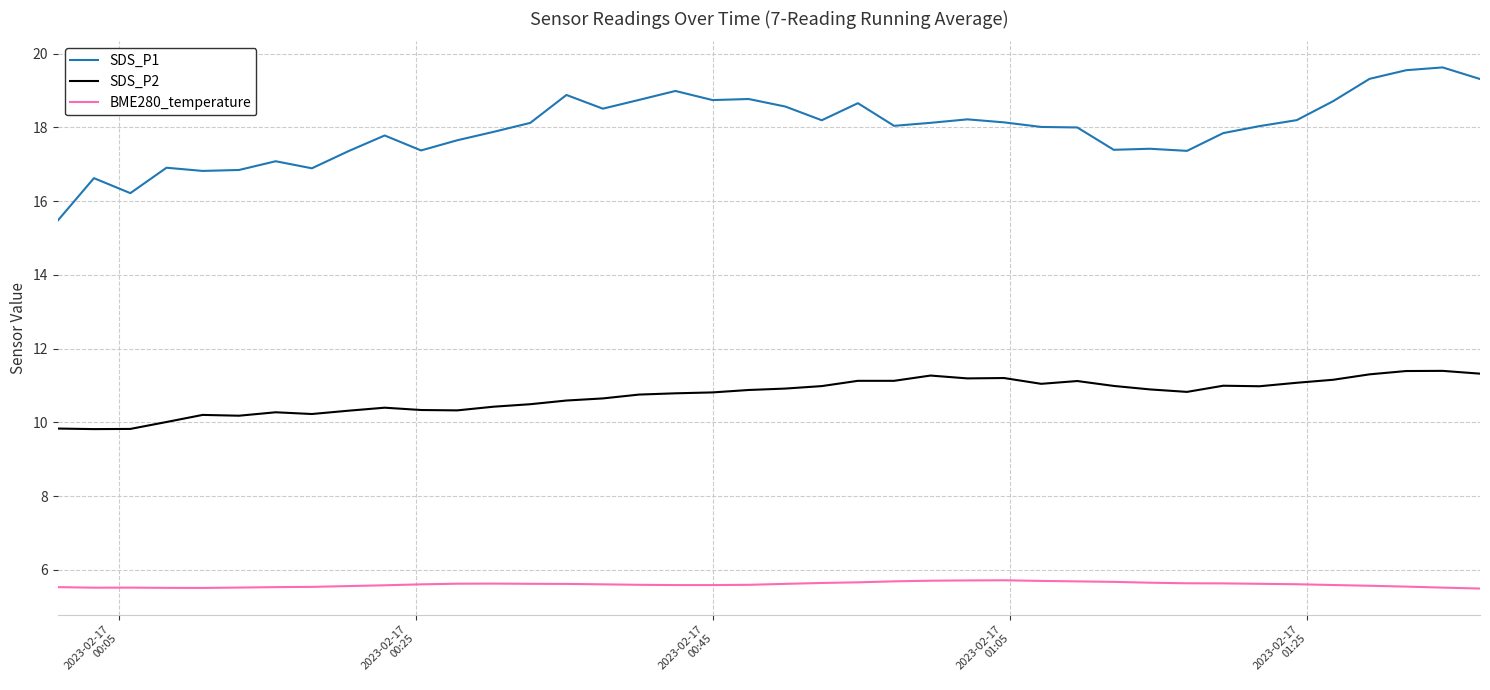

Rank the series by their average value, from lowest to highest.

BME280_temperature, SDS_P2, SDS_P1